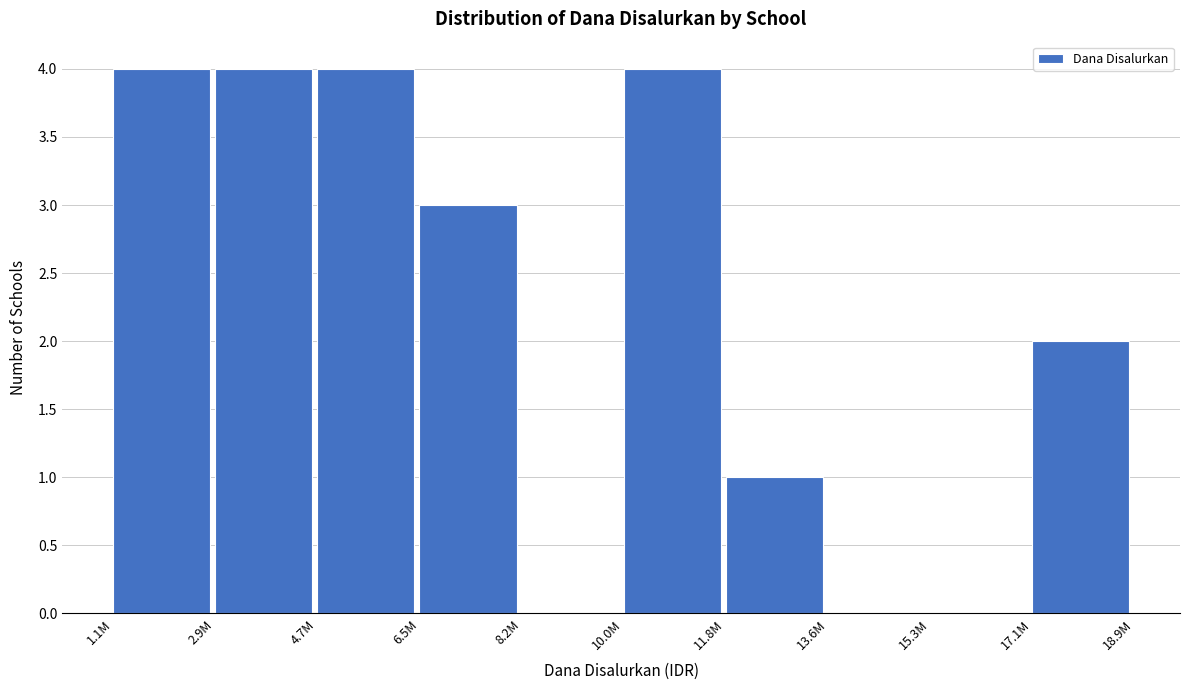

Reading left to right, list all the values displayed in this chart.

1.1M=4	2.9M=4	4.7M=4	6.5M=3	8.2M=0	10.0M=4	11.8M=1	13.6M=0	15.3M=0	17.1M=2